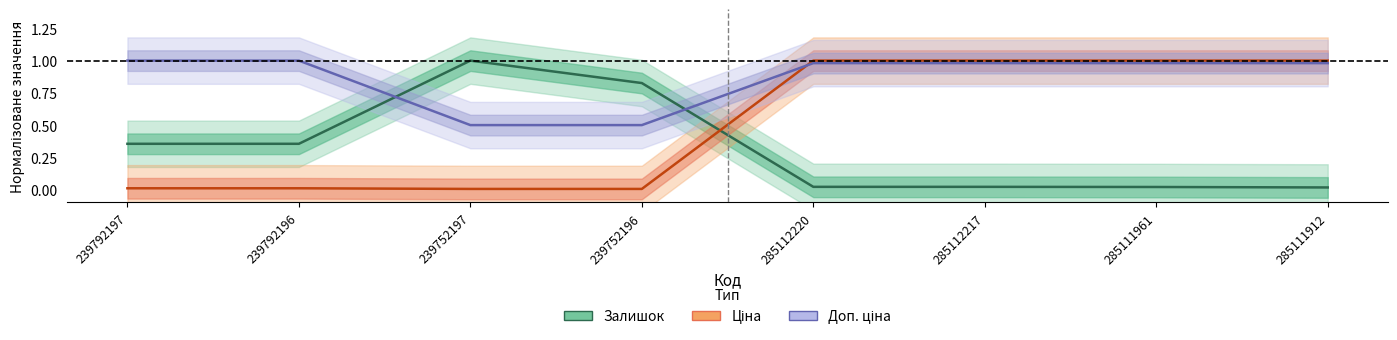

What is the total value across all series at 239792197?

1.4